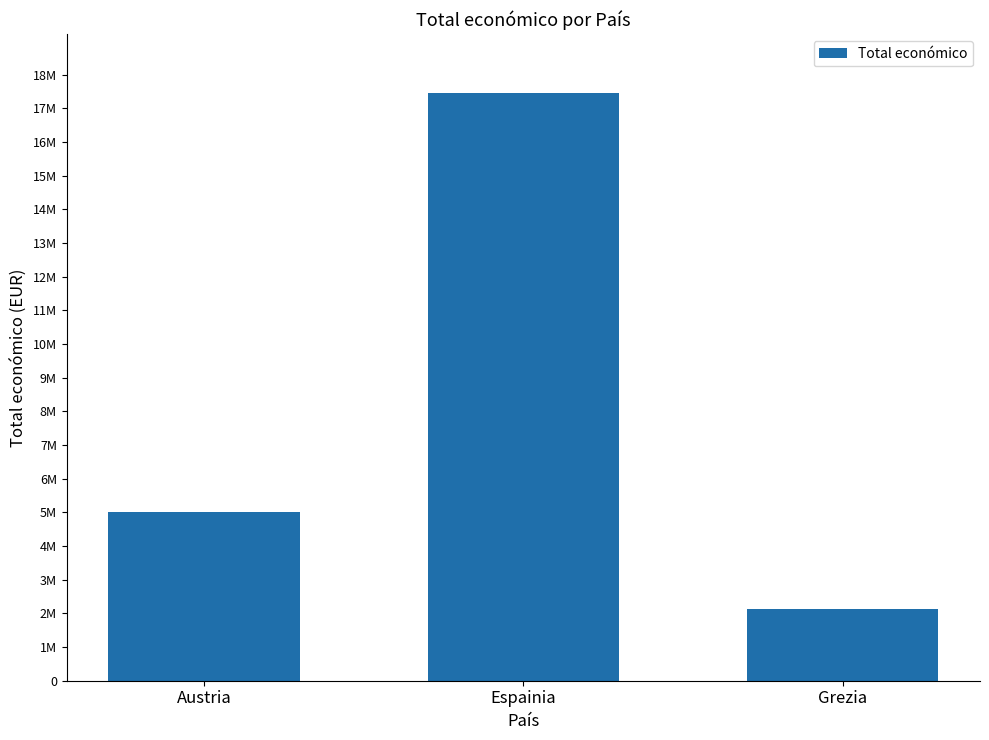

Are the bars horizontal?

No